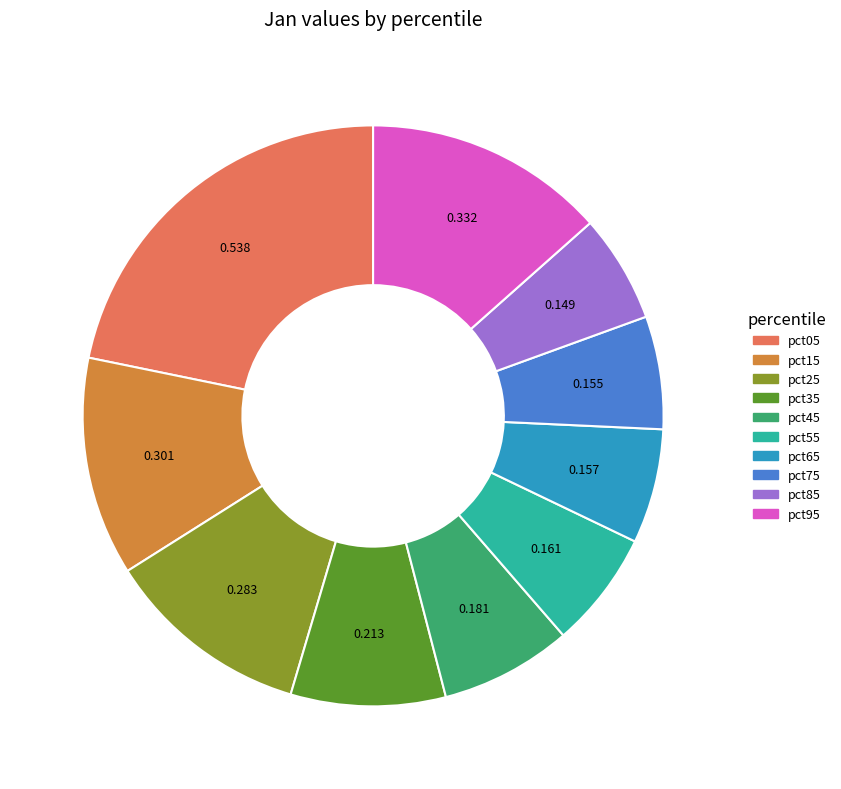

Count the number of slices in the pie.

10